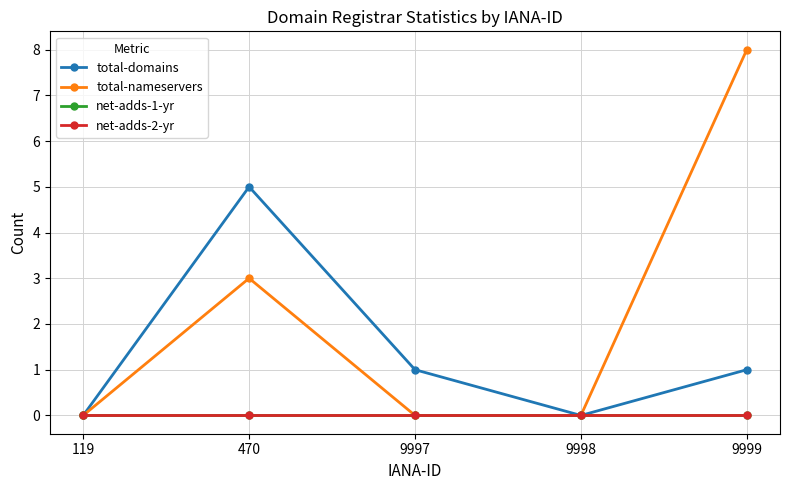

Which series has the largest range (max minus min)?

total-nameservers